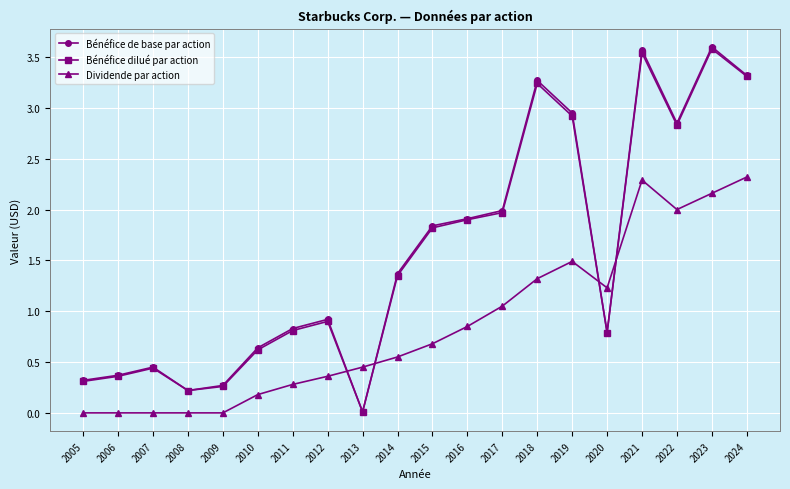

Which series has the largest range (max minus min)?

Bénéfice de base par action